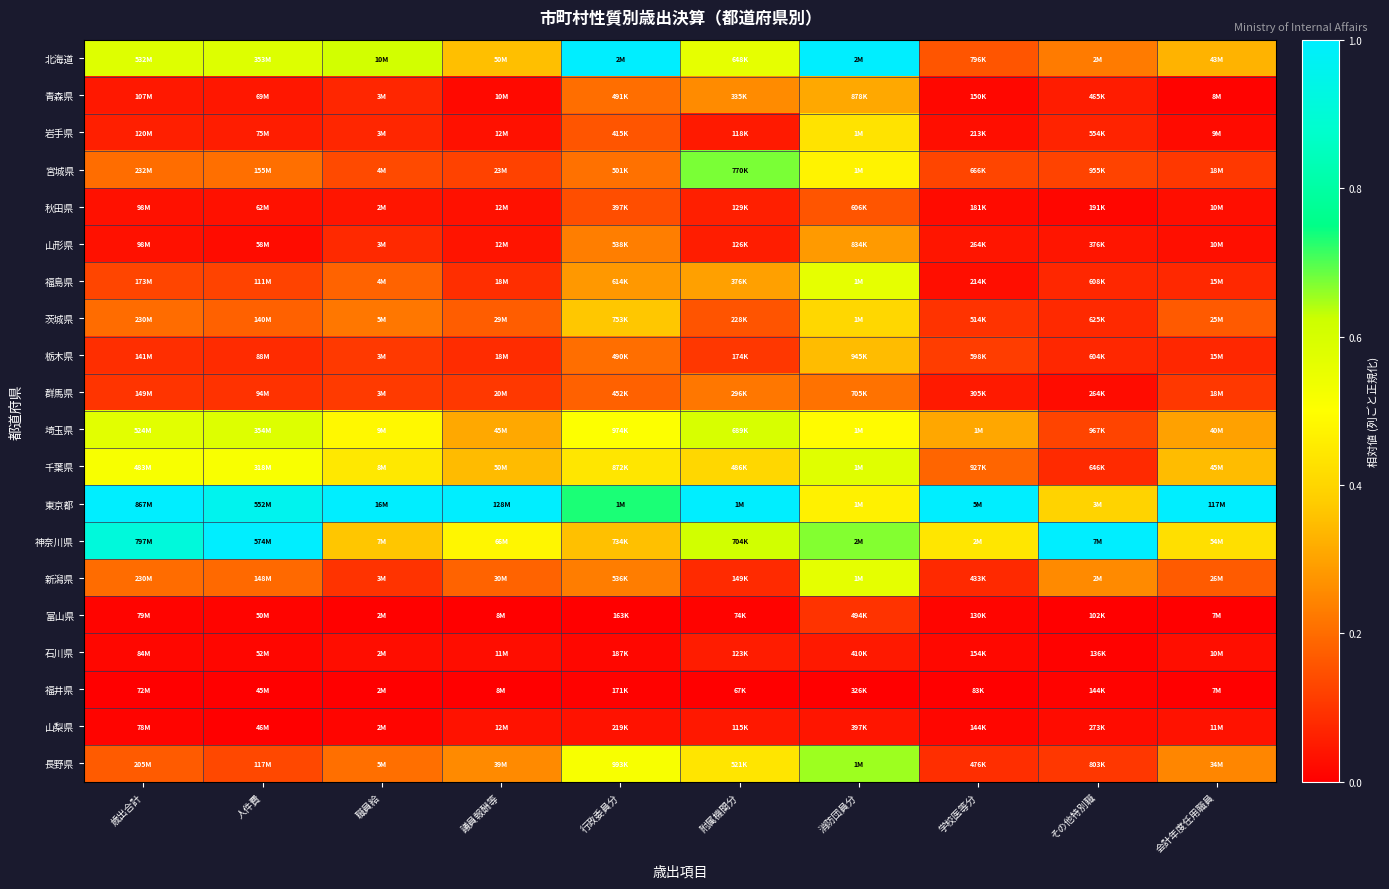

Reading left to right, transcribe all the data shown in this chart.

北海道: 歳出合計=0.6	人件費=0.6	職員給=0.6	議員報酬等=0.4	行政委員分=1.0	附属機関分=0.6	消防団員分=1.0	学校医等分=0.2	その他特別職=0.2	会計年度任用職員=0.3
青森県: 歳出合計=0.0	人件費=0.0	職員給=0.1	議員報酬等=0.0	行政委員分=0.2	附属機関分=0.3	消防団員分=0.3	学校医等分=0.0	その他特別職=0.1	会計年度任用職員=0.0
岩手県: 歳出合計=0.1	人件費=0.1	職員給=0.1	議員報酬等=0.0	行政委員分=0.2	附属機関分=0.0	消防団員分=0.4	学校医等分=0.0	その他特別職=0.1	会計年度任用職員=0.0
宮城県: 歳出合計=0.2	人件費=0.2	職員給=0.1	議員報酬等=0.1	行政委員分=0.2	附属機関分=0.7	消防団員分=0.5	学校医等分=0.1	その他特別職=0.1	会計年度任用職員=0.1
秋田県: 歳出合計=0.0	人件費=0.0	職員給=0.0	議員報酬等=0.0	行政委員分=0.1	附属機関分=0.1	消防団員分=0.2	学校医等分=0.0	その他特別職=0.0	会計年度任用職員=0.0
山形県: 歳出合計=0.0	人件費=0.0	職員給=0.1	議員報酬等=0.0	行政委員分=0.2	附属機関分=0.1	消防団員分=0.3	学校医等分=0.0	その他特別職=0.0	会計年度任用職員=0.0
福島県: 歳出合計=0.1	人件費=0.1	職員給=0.2	議員報酬等=0.1	行政委員分=0.3	附属機関分=0.3	消防団員分=0.6	学校医等分=0.0	その他特別職=0.1	会計年度任用職員=0.1
茨城県: 歳出合計=0.2	人件費=0.2	職員給=0.2	議員報酬等=0.2	行政委員分=0.4	附属機関分=0.2	消防団員分=0.4	学校医等分=0.1	その他特別職=0.1	会計年度任用職員=0.2
栃木県: 歳出合計=0.1	人件費=0.1	職員給=0.1	議員報酬等=0.1	行政委員分=0.2	附属機関分=0.1	消防団員分=0.3	学校医等分=0.1	その他特別職=0.1	会計年度任用職員=0.1
群馬県: 歳出合計=0.1	人件費=0.1	職員給=0.1	議員報酬等=0.1	行政委員分=0.2	附属機関分=0.2	消防団員分=0.2	学校医等分=0.0	その他特別職=0.0	会計年度任用職員=0.1
埼玉県: 歳出合計=0.6	人件費=0.6	職員給=0.5	議員報酬等=0.3	行政委員分=0.5	附属機関分=0.6	消防団員分=0.5	学校医等分=0.3	その他特別職=0.1	会計年度任用職員=0.3
千葉県: 歳出合計=0.5	人件費=0.5	職員給=0.4	議員報酬等=0.3	行政委員分=0.4	附属機関分=0.4	消防団員分=0.6	学校医等分=0.2	その他特別職=0.1	会計年度任用職員=0.3
東京都: 歳出合計=1.0	人件費=1.0	職員給=1.0	議員報酬等=1.0	行政委員分=0.7	附属機関分=1.0	消防団員分=0.5	学校医等分=1.0	その他特別職=0.4	会計年度任用職員=1.0
神奈川県: 歳出合計=0.9	人件費=1.0	職員給=0.4	議員報酬等=0.5	行政委員分=0.4	附属機関分=0.6	消防団員分=0.7	学校医等分=0.4	その他特別職=1.0	会計年度任用職員=0.4
新潟県: 歳出合計=0.2	人件費=0.2	職員給=0.1	議員報酬等=0.2	行政委員分=0.2	附属機関分=0.1	消防団員分=0.6	学校医等分=0.1	その他特別職=0.3	会計年度任用職員=0.2
富山県: 歳出合計=0.0	人件費=0.0	職員給=0.0	議員報酬等=0.0	行政委員分=0.0	附属機関分=0.0	消防団員分=0.1	学校医等分=0.0	その他特別職=0.0	会計年度任用職員=0.0
石川県: 歳出合計=0.0	人件費=0.0	職員給=0.0	議員報酬等=0.0	行政委員分=0.0	附属機関分=0.1	消防団員分=0.0	学校医等分=0.0	その他特別職=0.0	会計年度任用職員=0.0
福井県: 歳出合計=0.0	人件費=0.0	職員給=0.0	議員報酬等=0.0	行政委員分=0.0	附属機関分=0.0	消防団員分=0.0	学校医等分=0.0	その他特別職=0.0	会計年度任用職員=0.0
山梨県: 歳出合計=0.0	人件費=0.0	職員給=0.0	議員報酬等=0.0	行政委員分=0.0	附属機関分=0.0	消防団員分=0.0	学校医等分=0.0	その他特別職=0.0	会計年度任用職員=0.0
長野県: 歳出合計=0.2	人件費=0.1	職員給=0.2	議員報酬等=0.3	行政委員分=0.5	附属機関分=0.4	消防団員分=0.7	学校医等分=0.1	その他特別職=0.1	会計年度任用職員=0.2